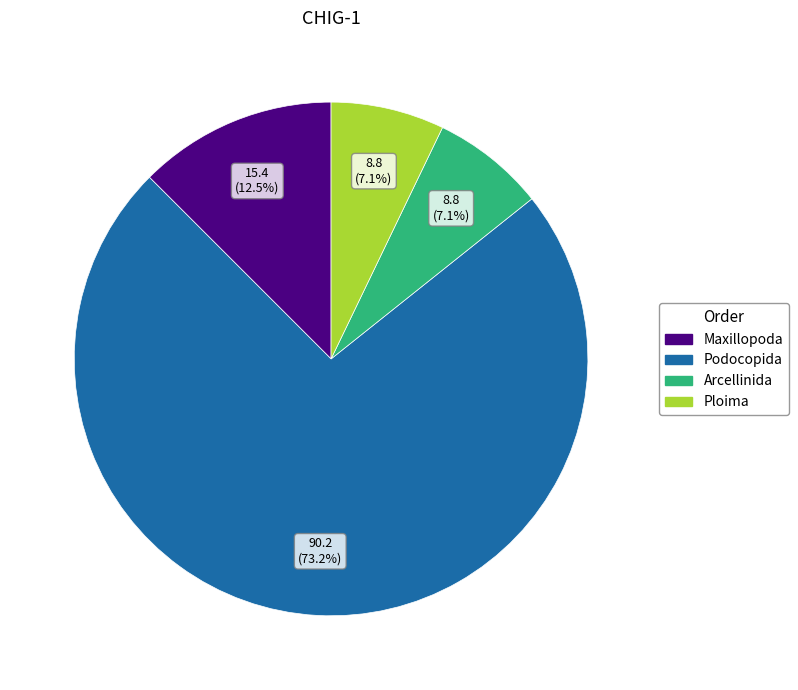

Which category has the biggest portion of the pie?

Podocopida